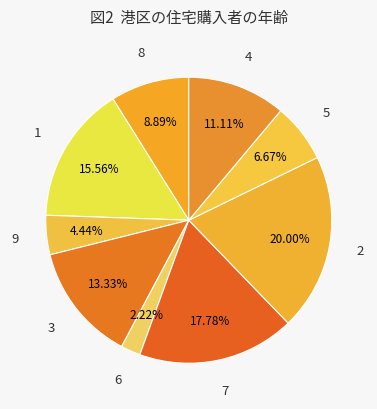

Combined, do 2 and 1 account for over 50%?

No